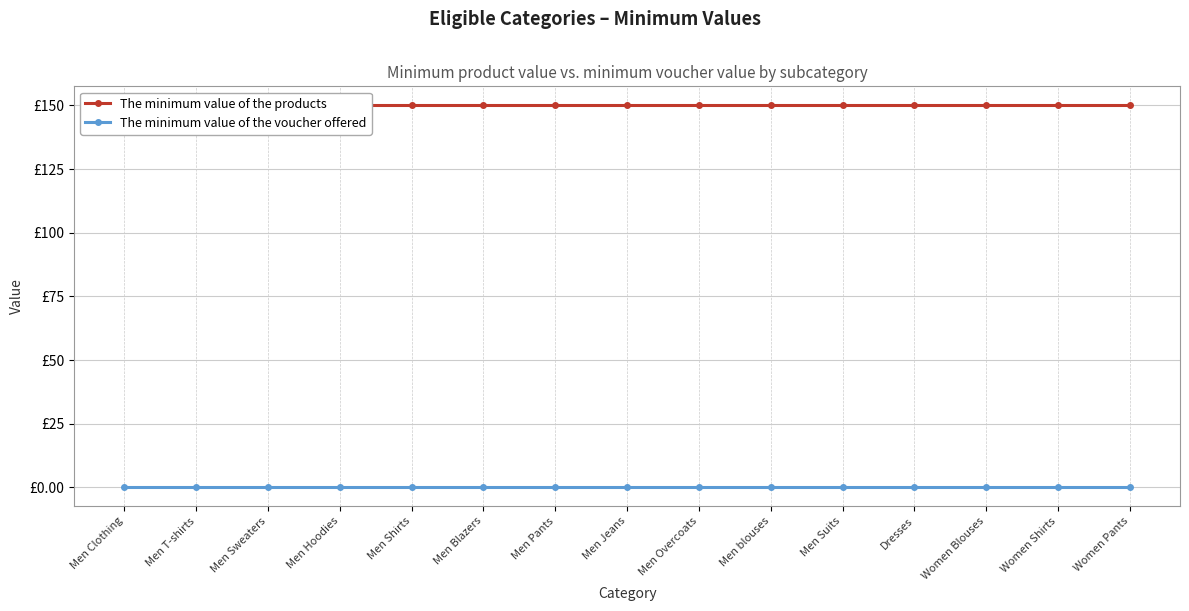

What is the sum of the The minimum value of the products values at Men Jeans and Women Shirts?

300.0